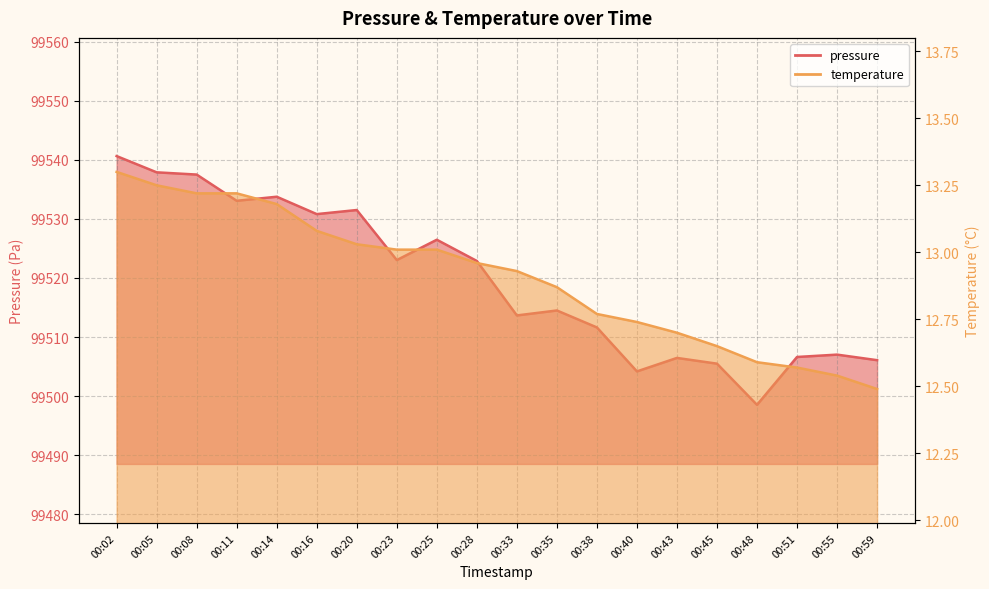

Which category has the highest value in the temperature series?

00:02